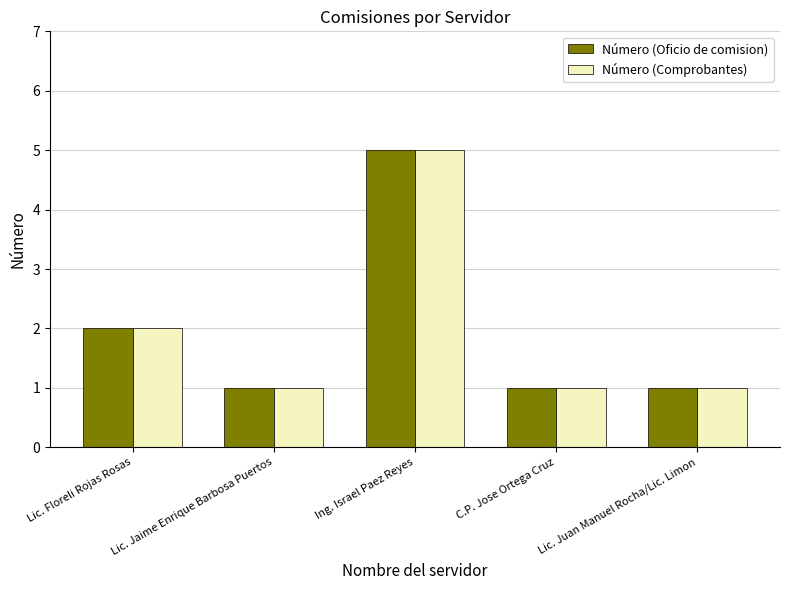

At which label is Número (Oficio de comision) closest to 3?

Lic. Floreli Rojas Rosas